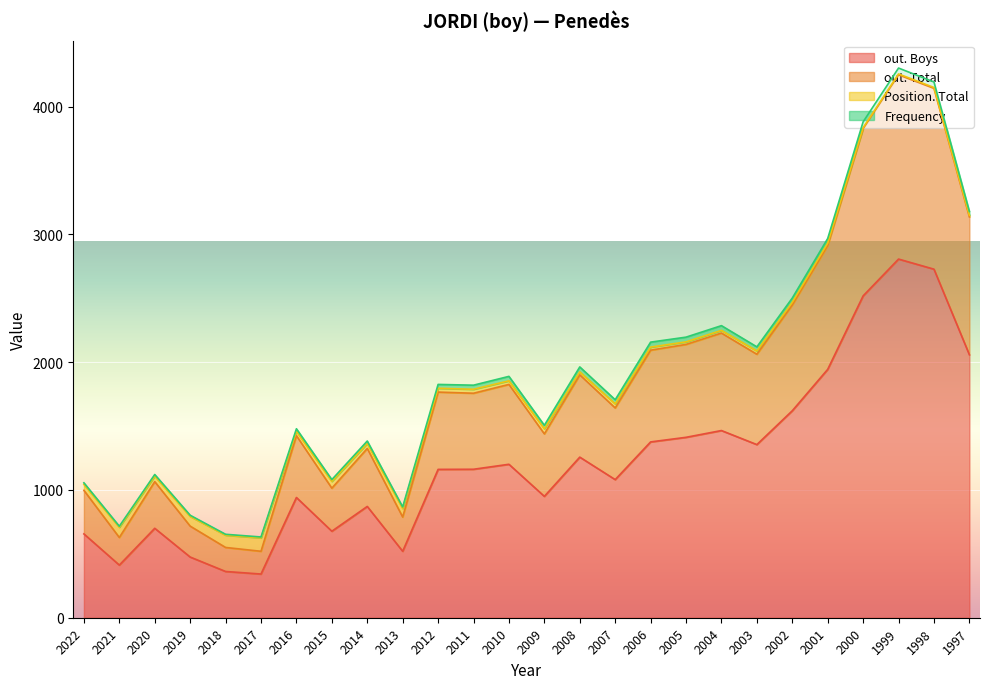

True or false: out. Total has a value of 2281 at 2014.

False